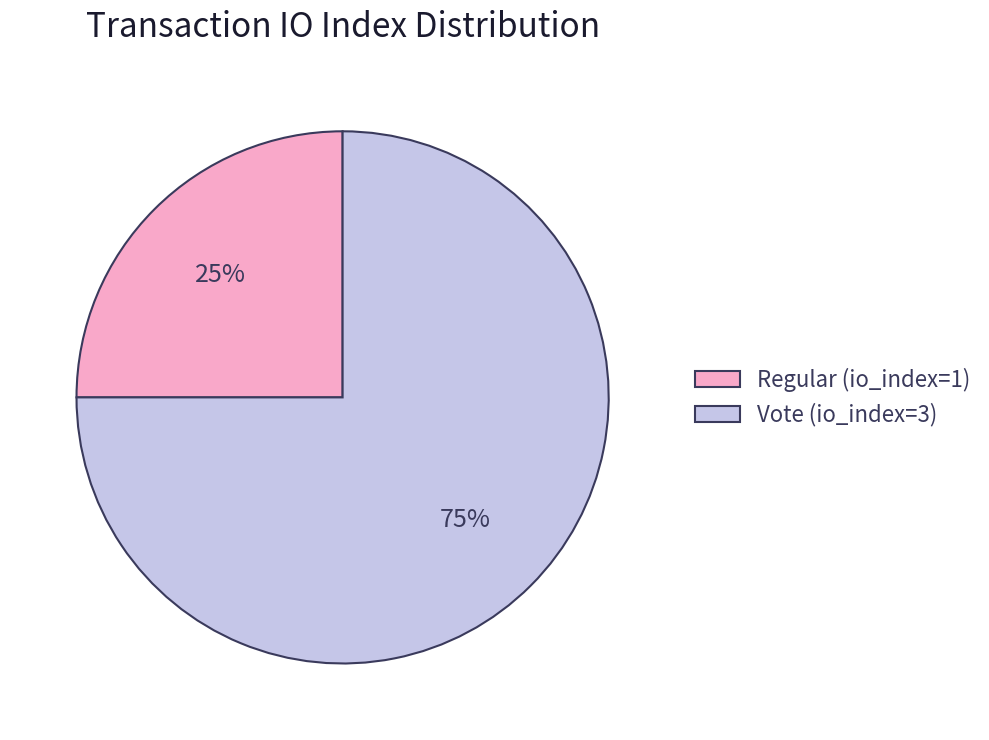

Is the sum of Vote (io_index=3) and Regular (io_index=1) greater than half?

Yes